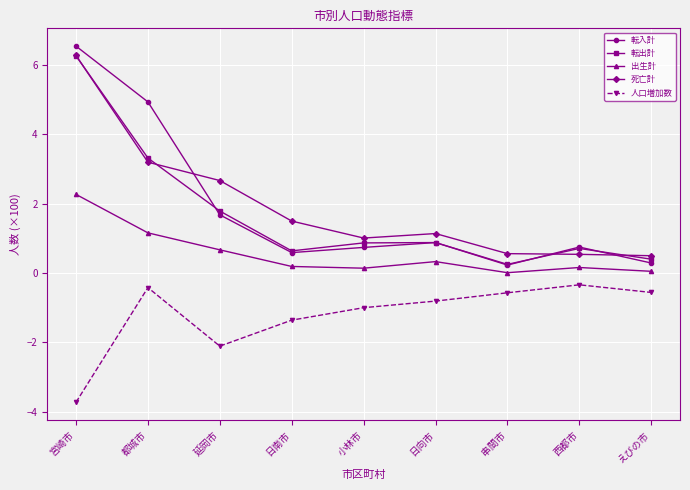

What is the label of the 4th point from the right?

日向市